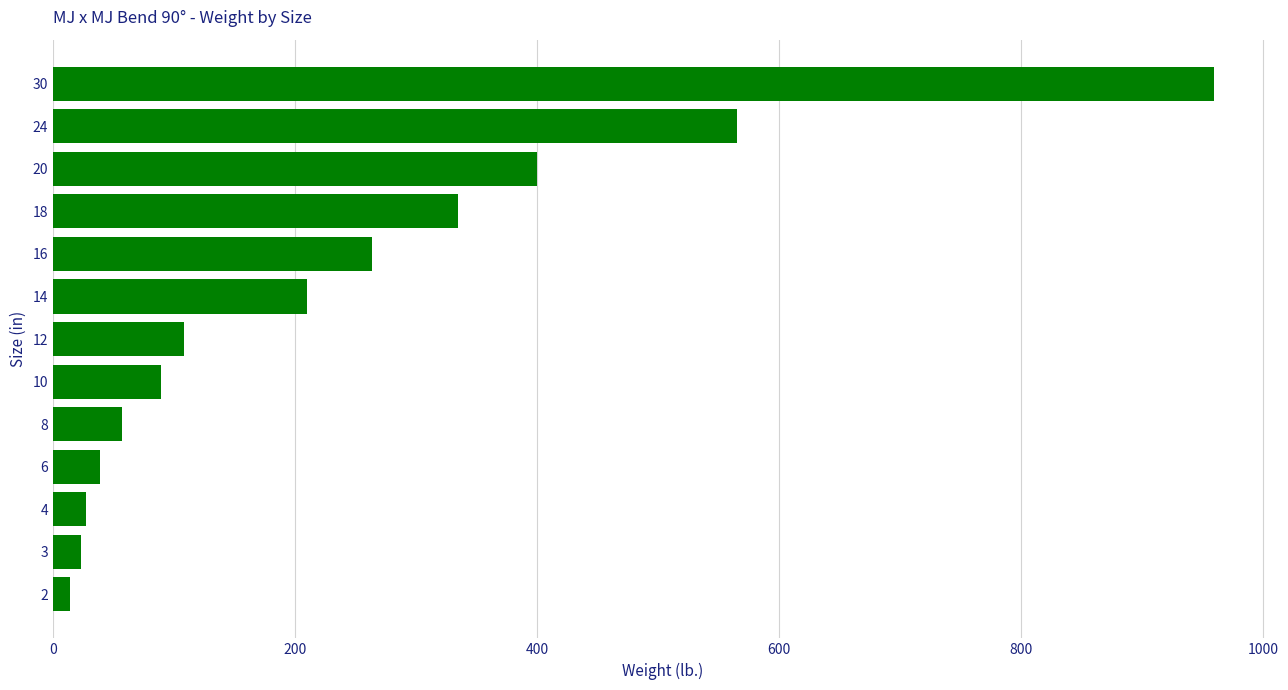

At which category does the chart reach its peak across all series?

30